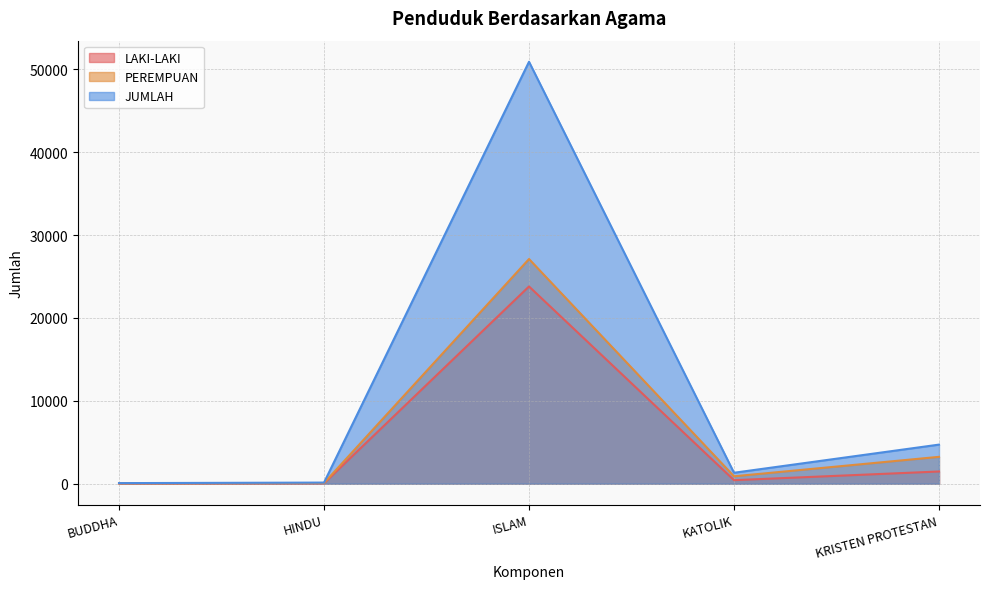

What position from the left is BUDDHA?

1